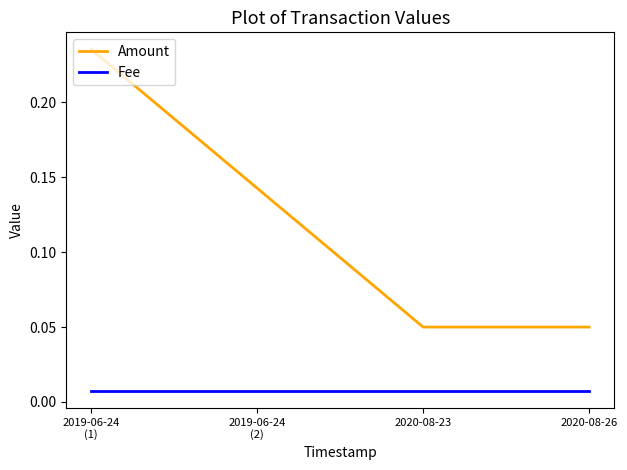

Which series has the largest total across all categories?

Amount